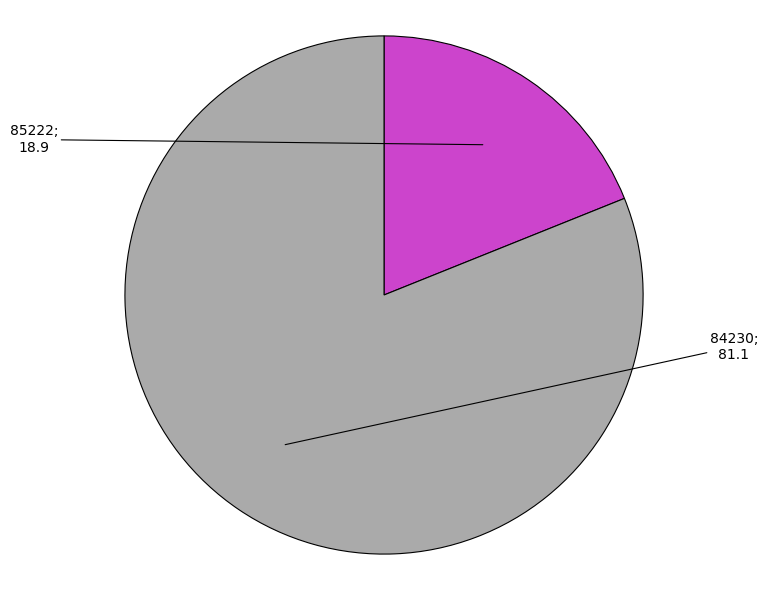

Is there any slice that represents more than half of the pie?

Yes